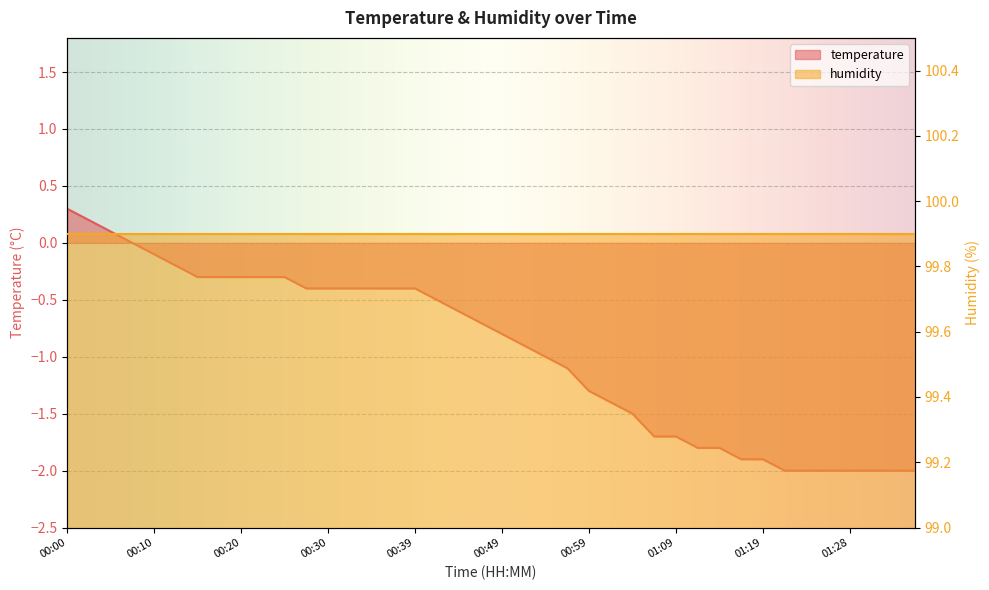

The chart shows a value of -2.0 at 01:23. True or false?

True